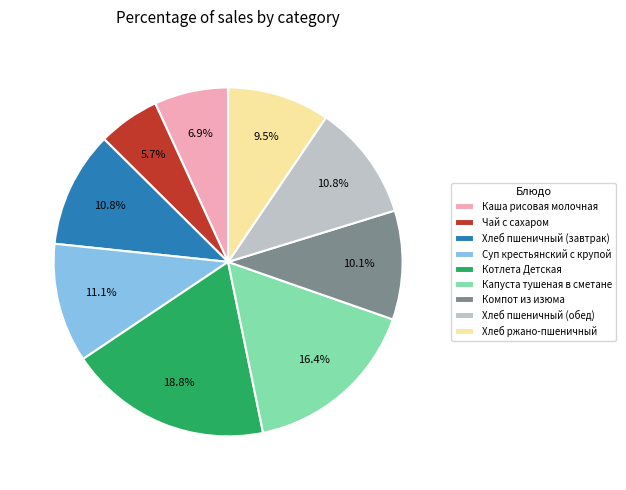

Do Компот из изюма and Каша рисовая молочная together represent more than half of the pie?

No